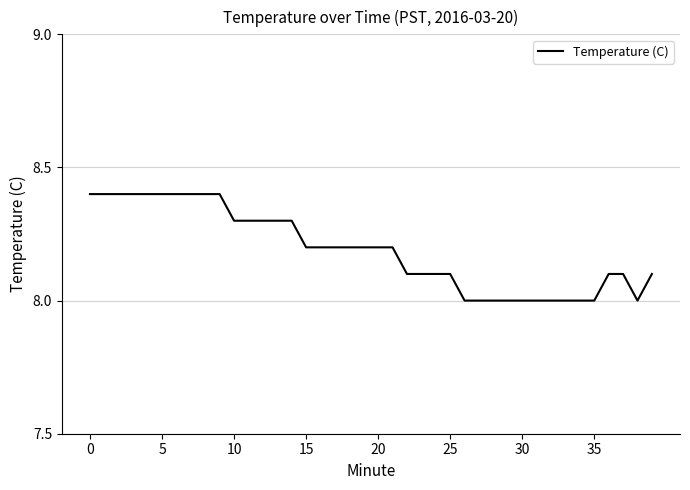

What is the minimum value shown in the chart?

8.0